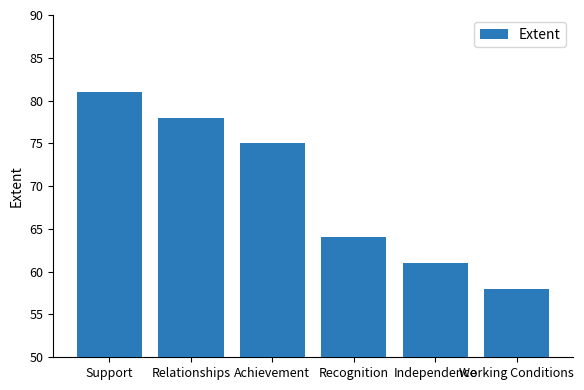

What value does the data have at Working Conditions, to the nearest 10?

60